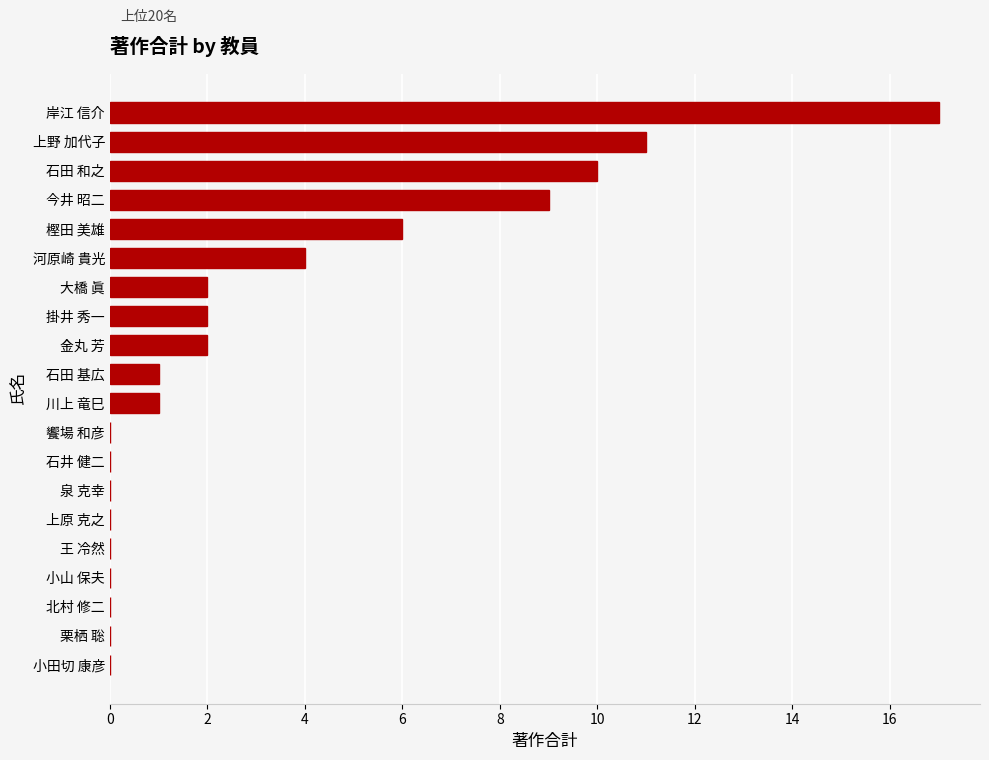

What is the change in value from 上野 加代子 to 北村 修二?

-11